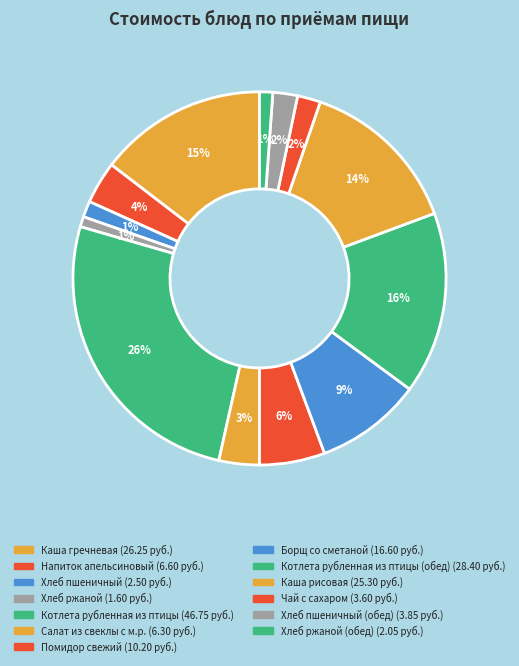

Count the number of slices in the pie.

13